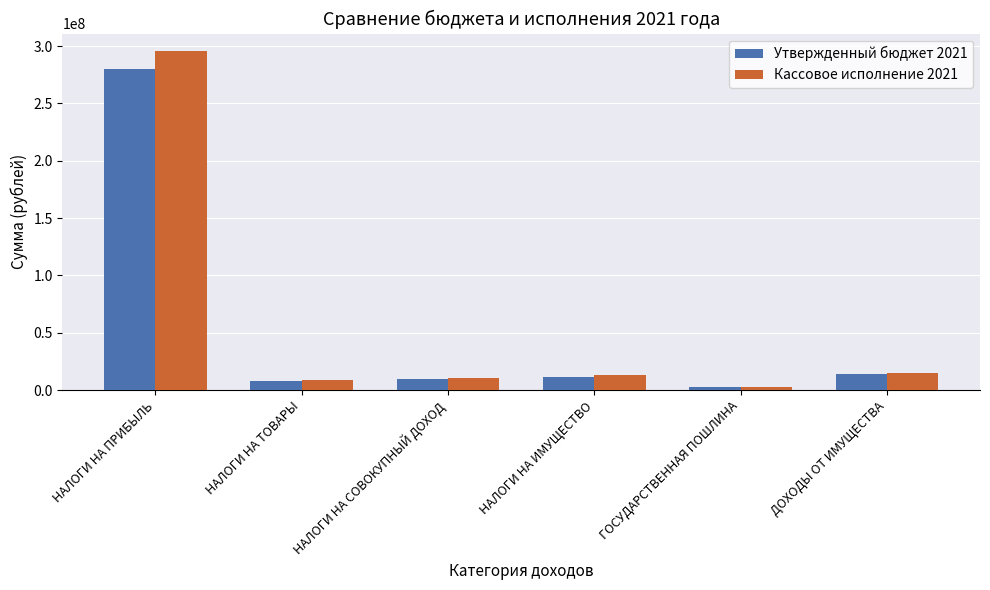

What is the spread (max minus min) of values at НАЛОГИ НА ТОВАРЫ?

307536.8